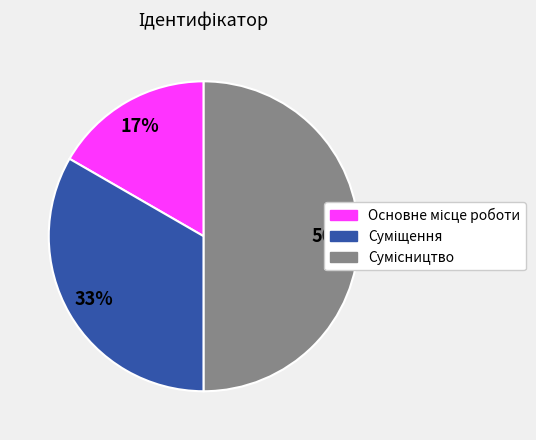

To the nearest percent, what is the average slice percentage?

33%